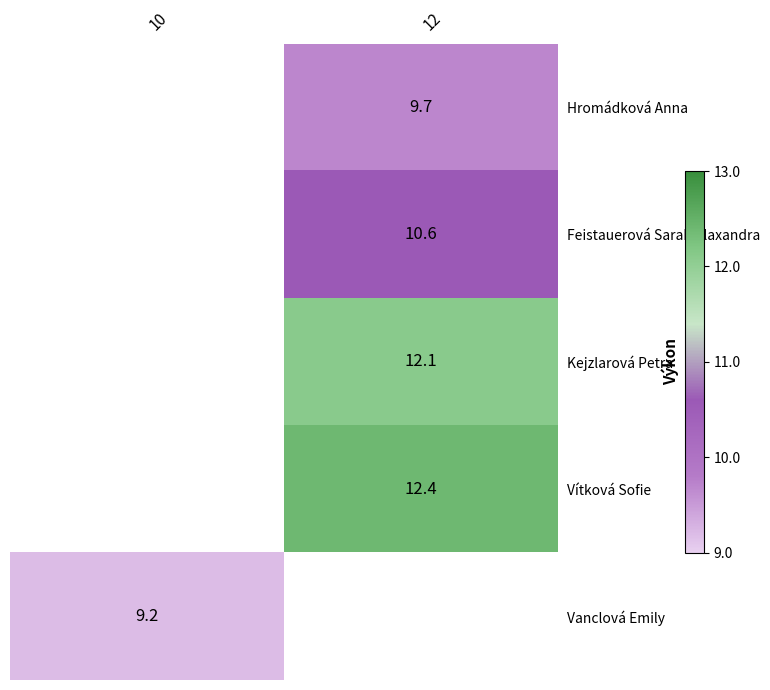

Is it true that Hromádková Anna equals 9.7 at 12?

True